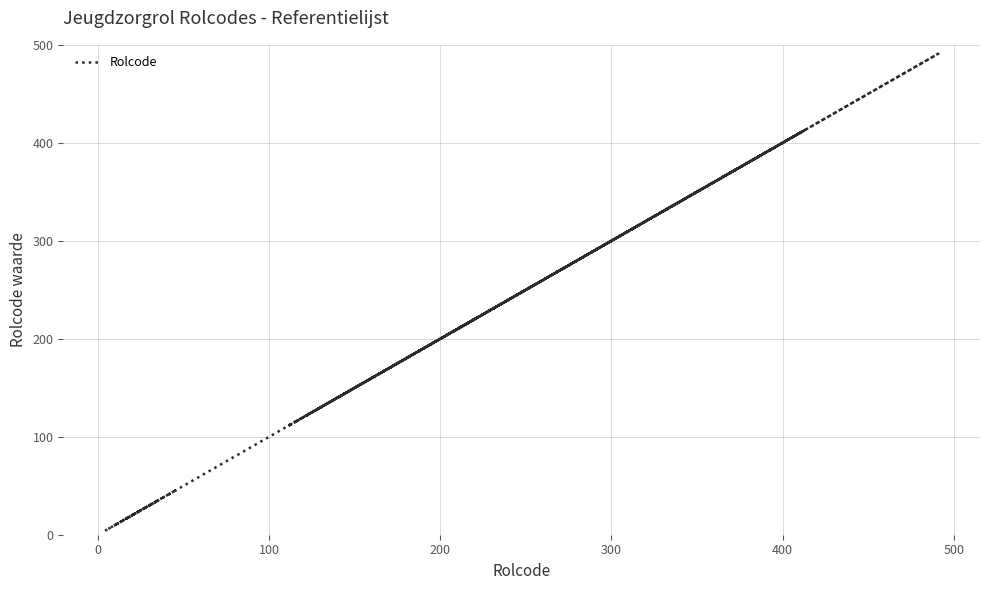

What is the sum of all values?

5940